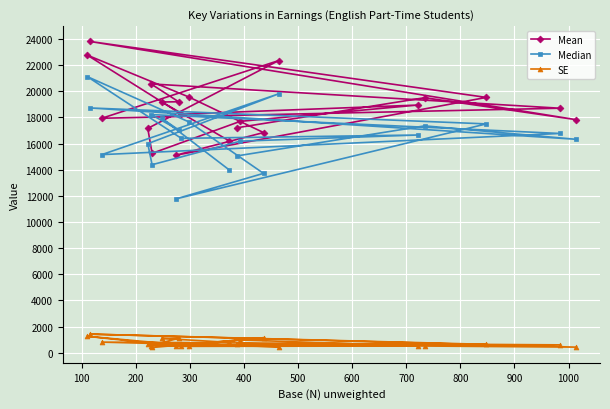

What is the sum of all Mean values?

393536.4